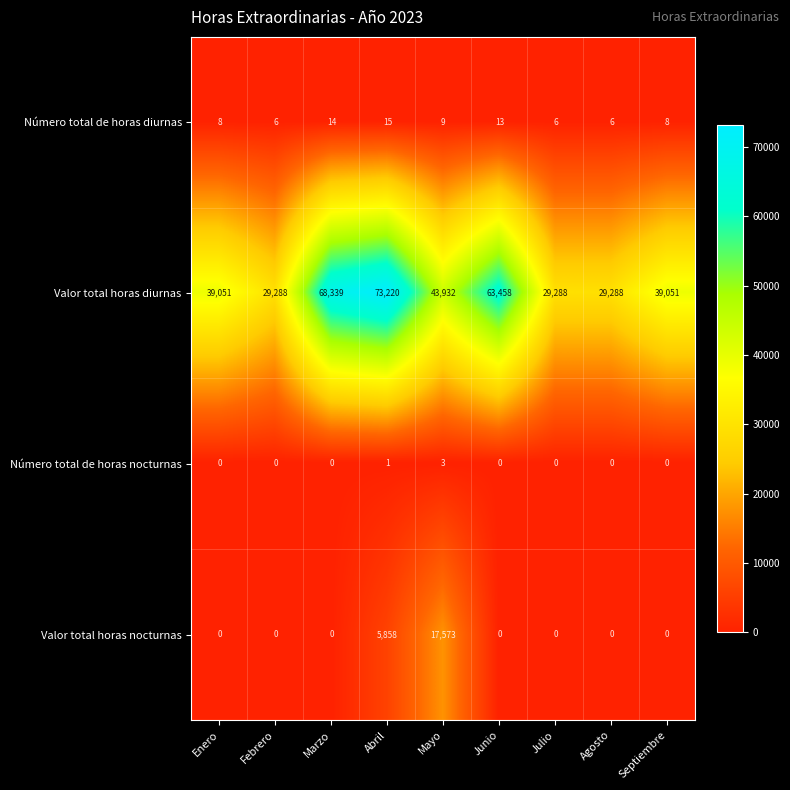

At Abril, list the series in order from smallest to largest.

Número total de horas nocturnas, Número total de horas diurnas, Valor total horas nocturnas, Valor total horas diurnas